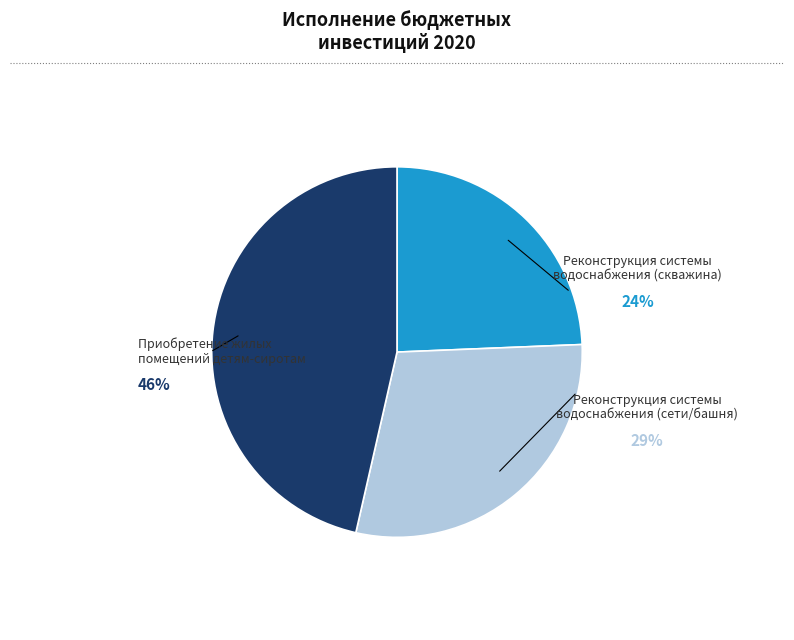

Which category has the smallest portion of the pie?

Реконструкция системы водоснабжения (скважина)